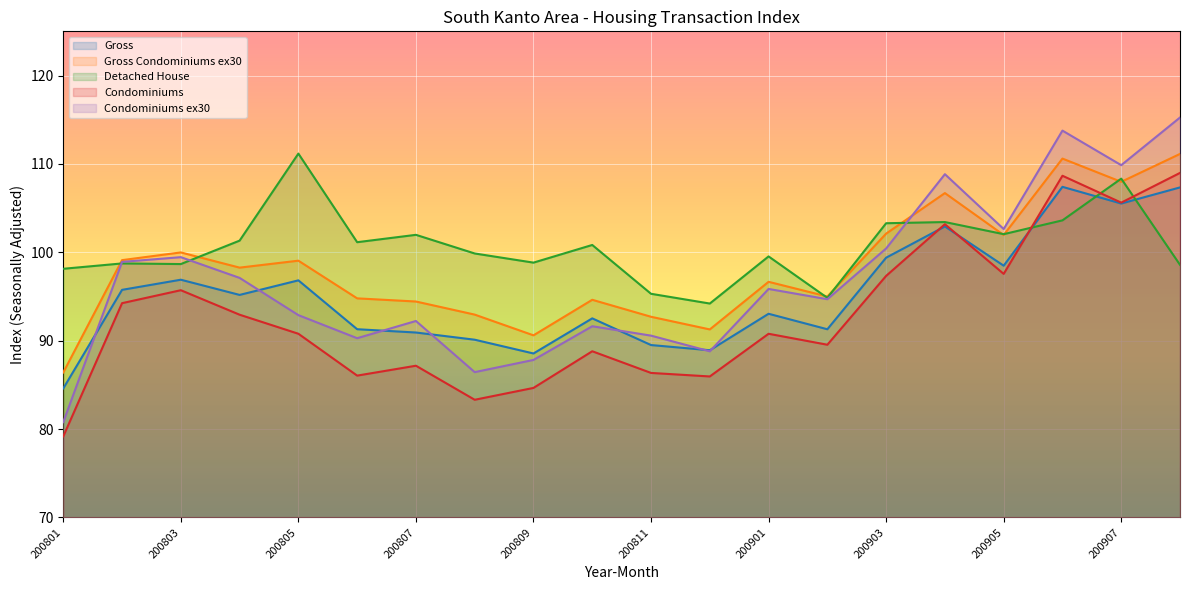

Rank the series by their average value, from lowest to highest.

Condominiums, Gross, Condominiums ex30, Gross Condominiums ex30, Detached House